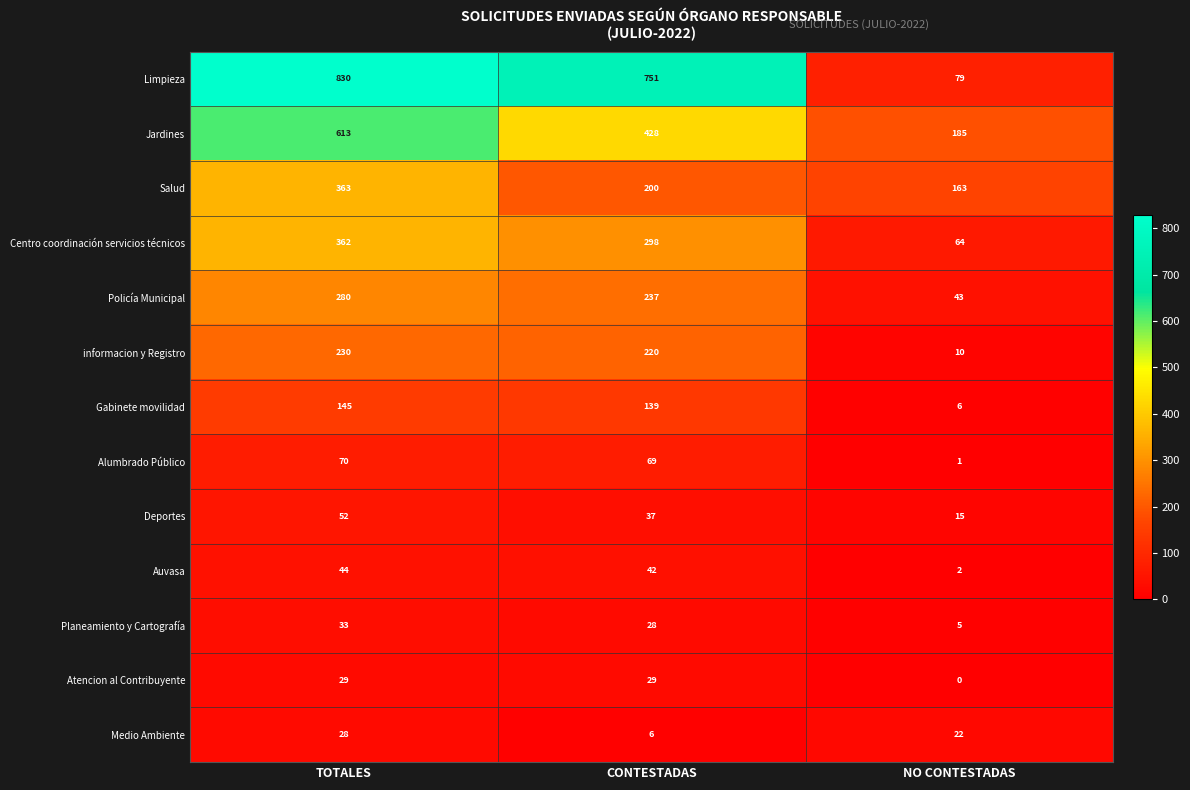

Count the number of data series in this chart.

13